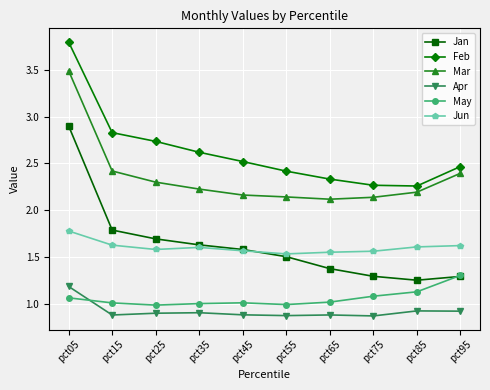

True or false: Mar has a value of 0.8 at pct35.

False